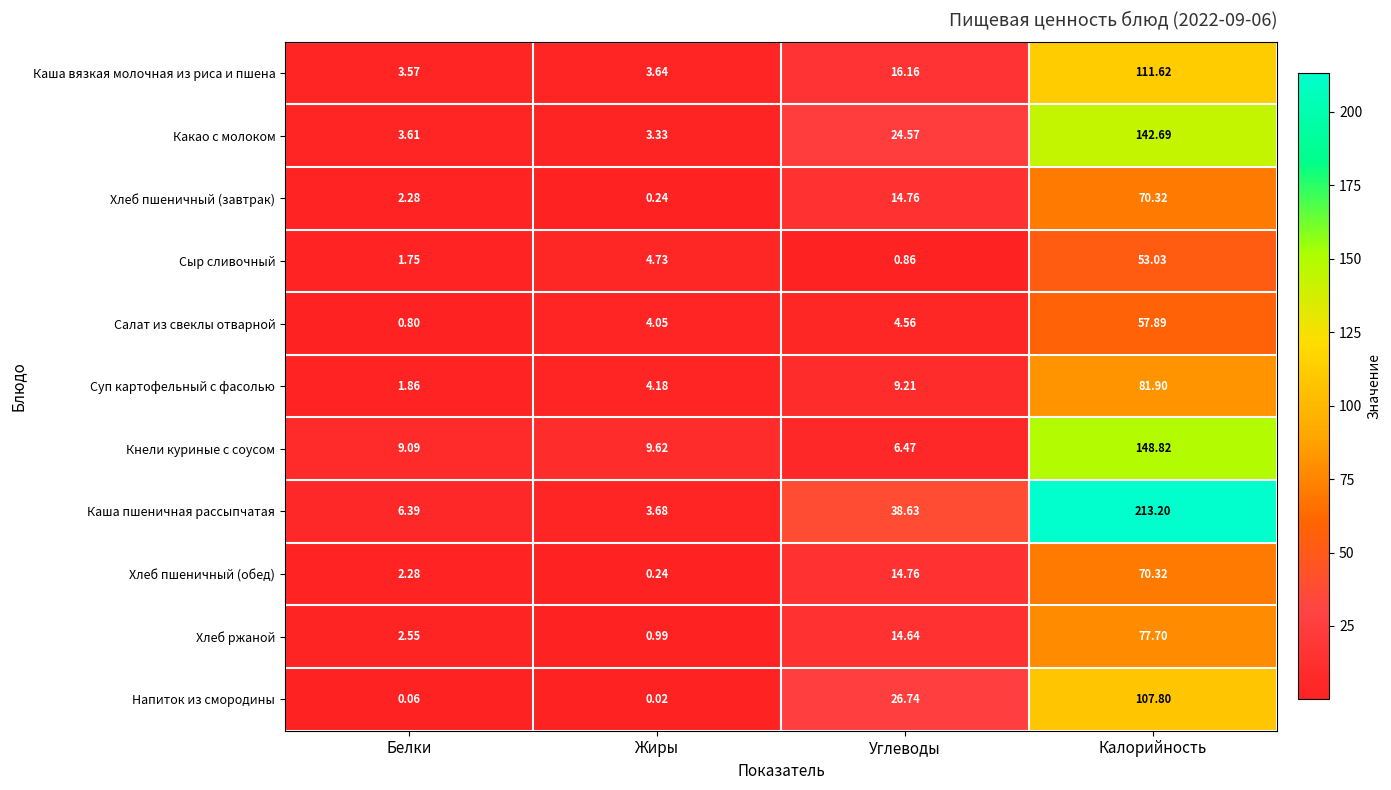

At which label does Хлеб ржаной reach its peak?

Калорийность